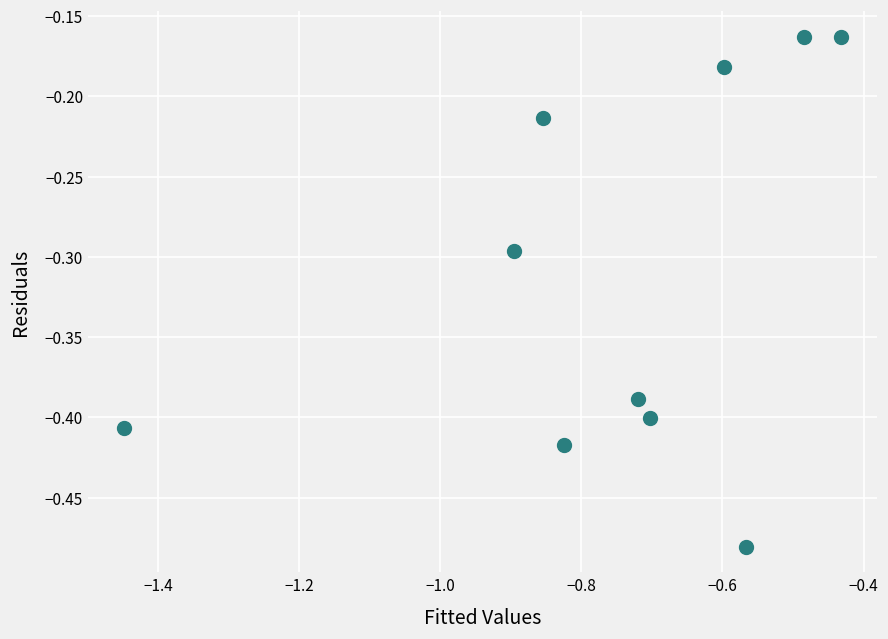

What is the range of X values (max minus min)?

1.0